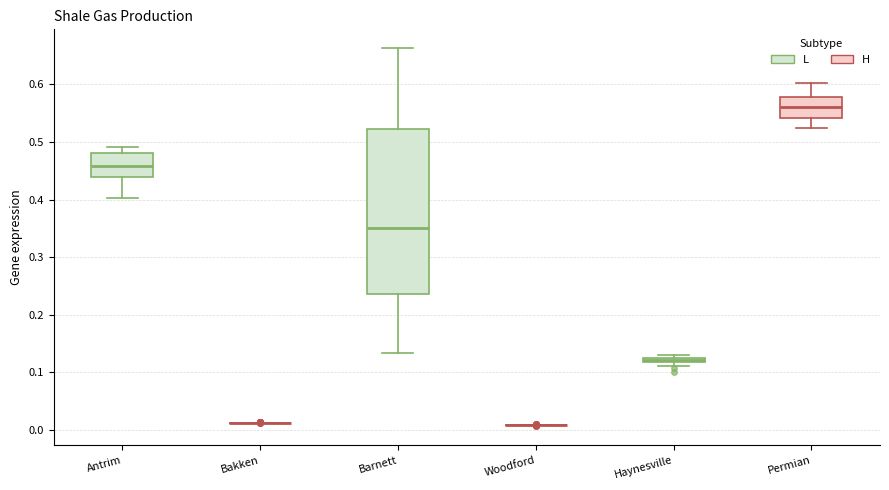

Which box is the tallest, from its lower edge to its upper edge?

Barnett